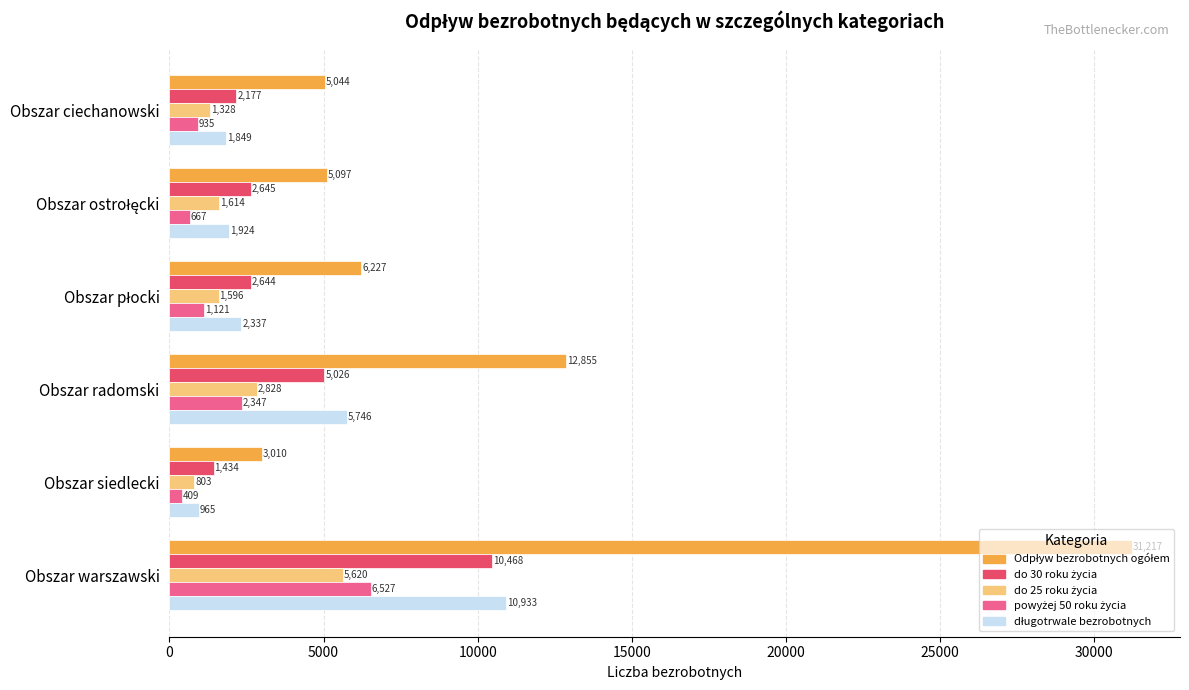

What is the maximum value shown in the chart?

31217